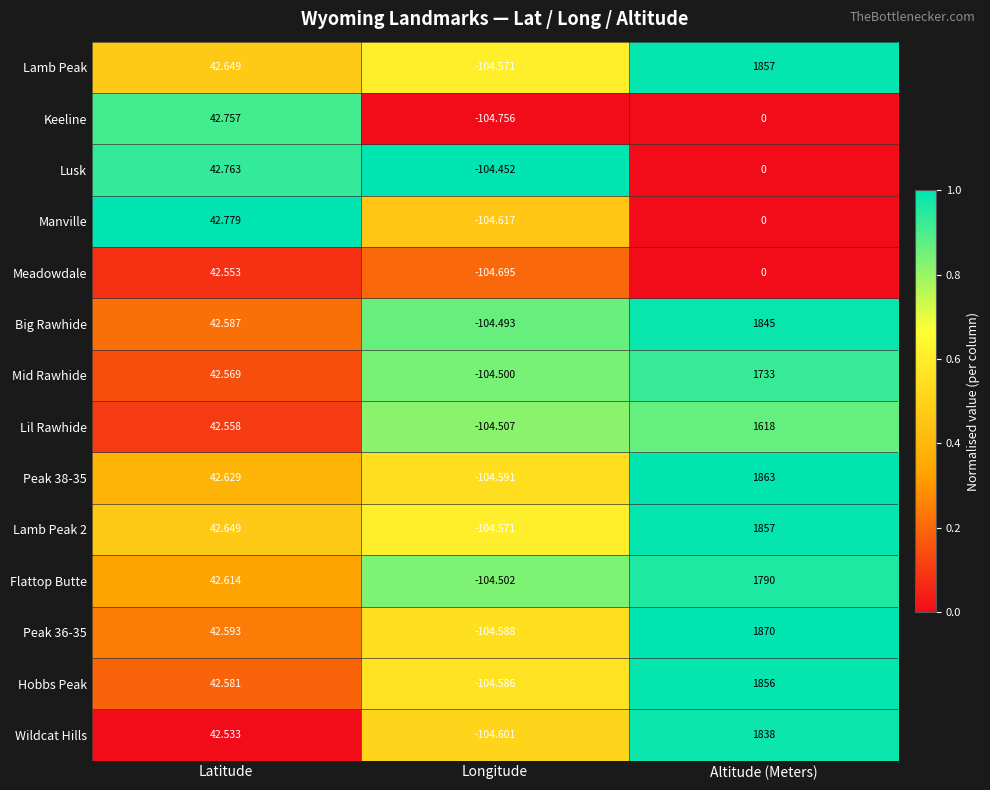

At which label does Lil Rawhide reach its peak?

Altitude (Meters)